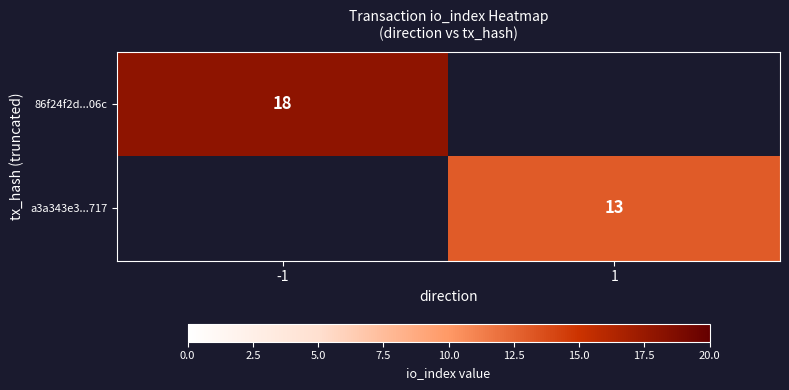

Is it true that a3a343e3...717 equals 8.7 at 1?

False